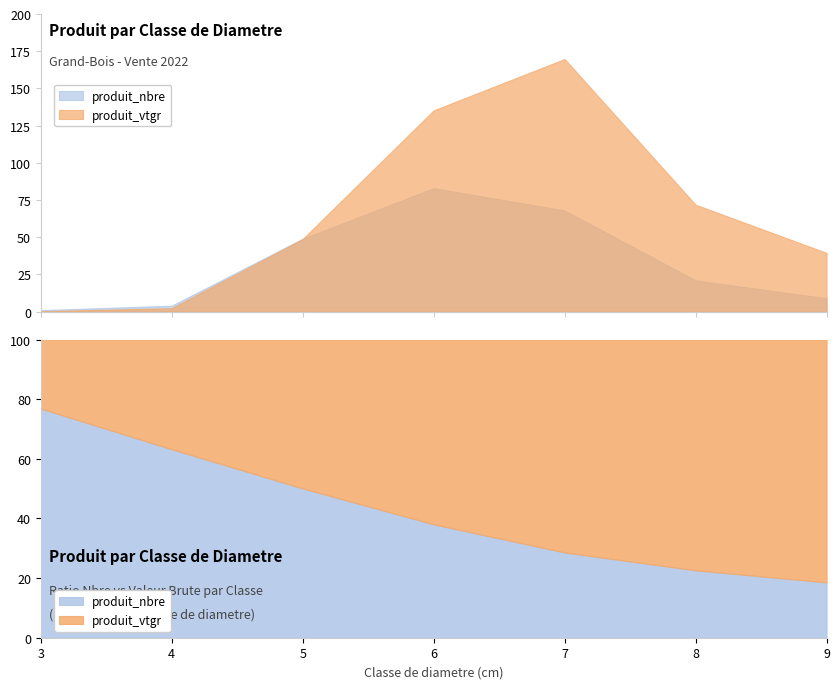

What is the total value across all series at 8?

92.9